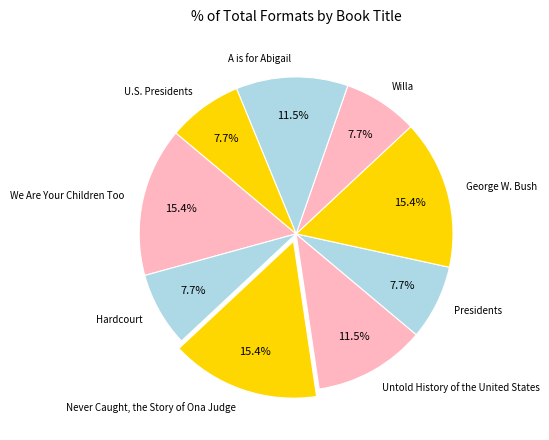

Count the number of slices in the pie.

9